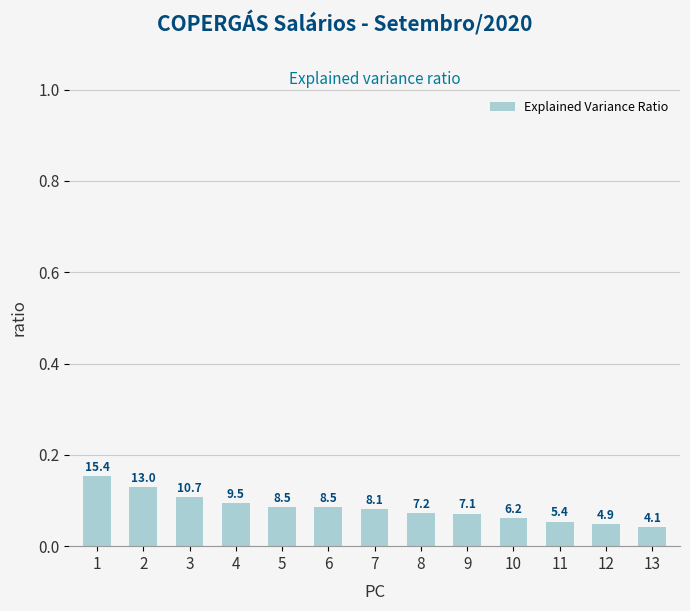

What is the value of the 11th bar from the left?

0.1